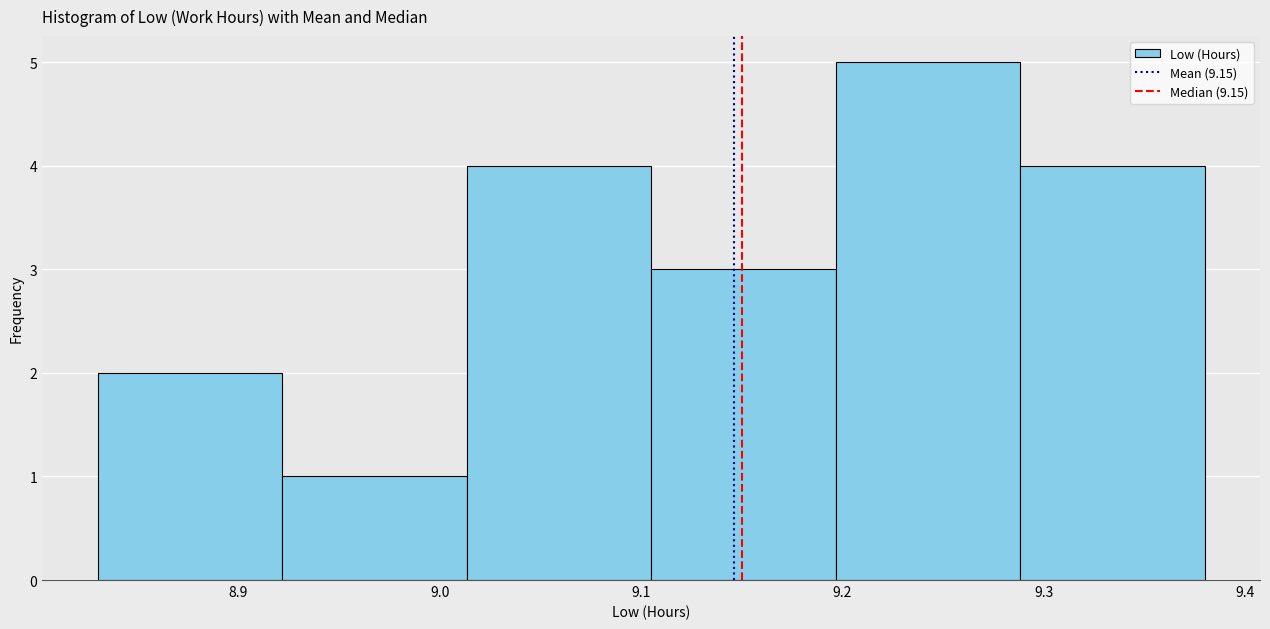

Which range on the x-axis has the tallest bar?

9.20 to 9.29